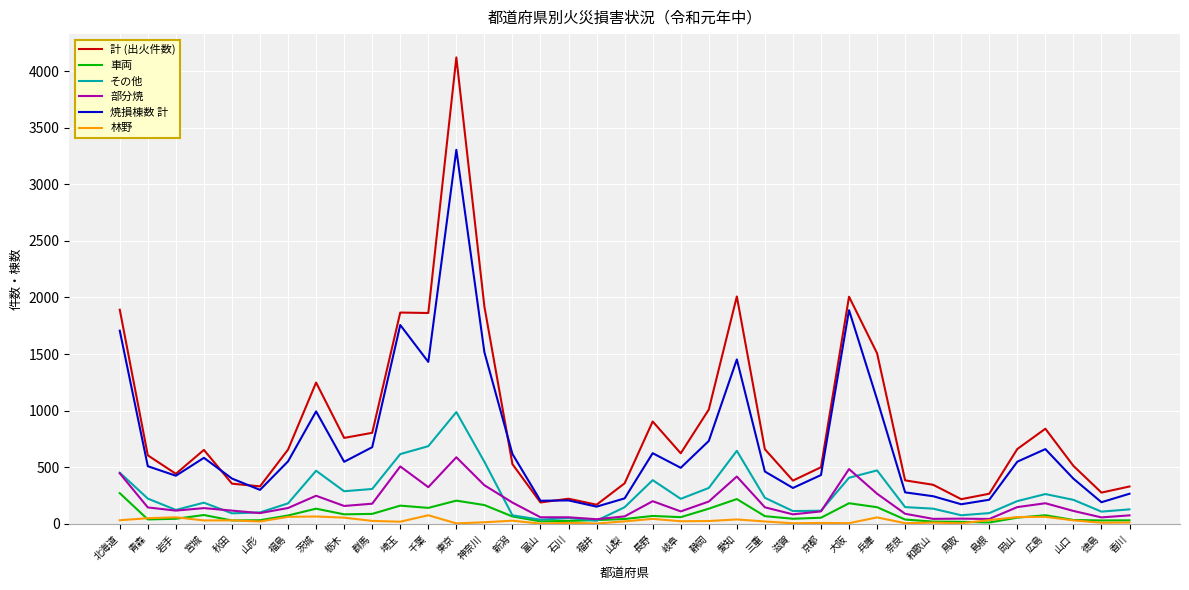

True or false: 焼損棟数 計 and 車両 cross at least once.

False